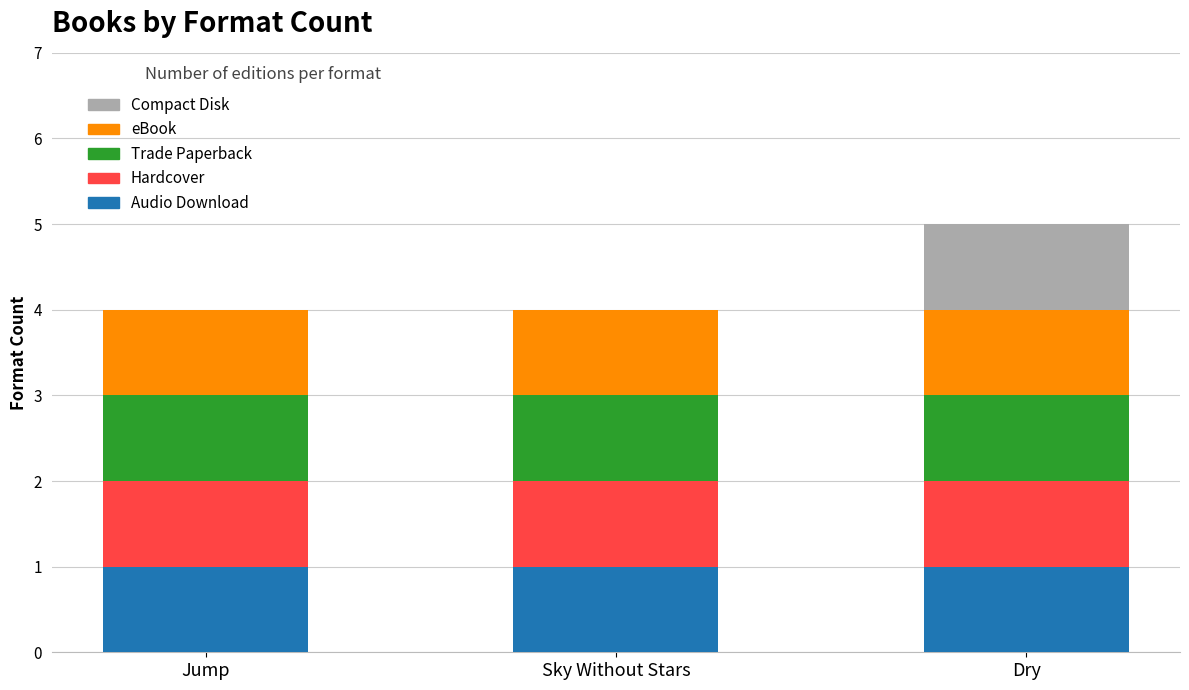

At which category is the sum across all series the highest?

Dry